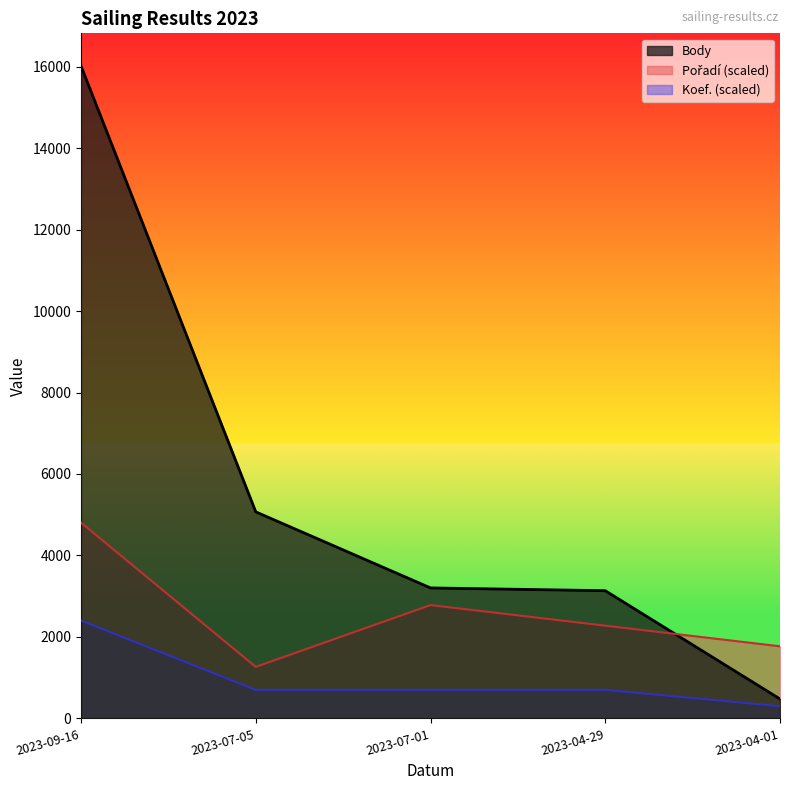

Where do Pořadí and Body first cross each other?

2023-04-29 and 2023-04-01